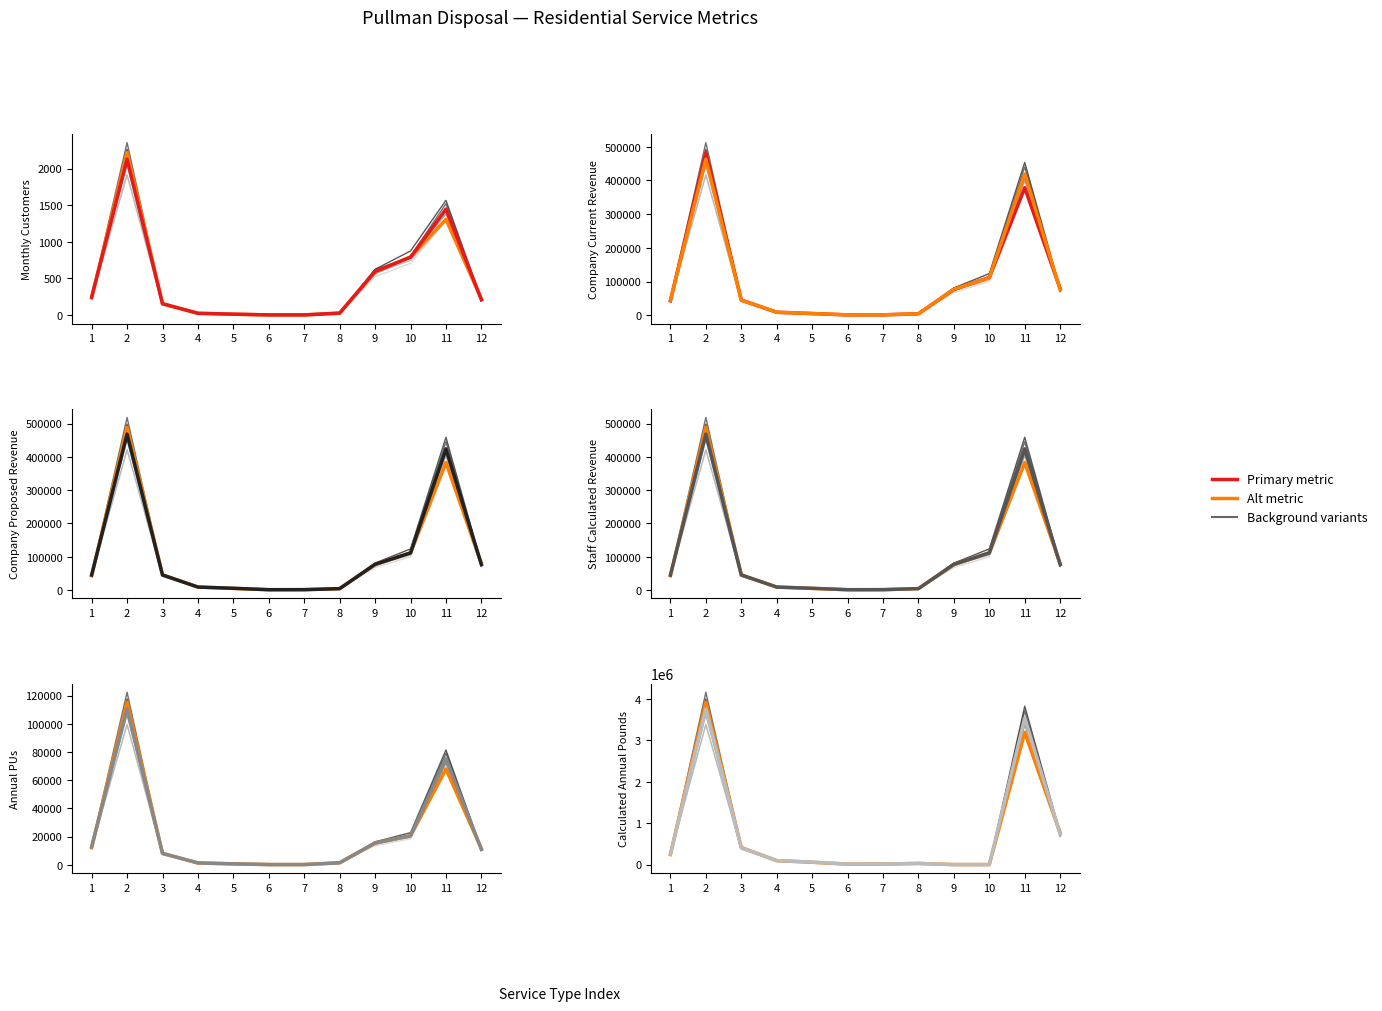

What is the difference between the second highest and minimum values in the Staff Calculated Revenue series?

423000.7